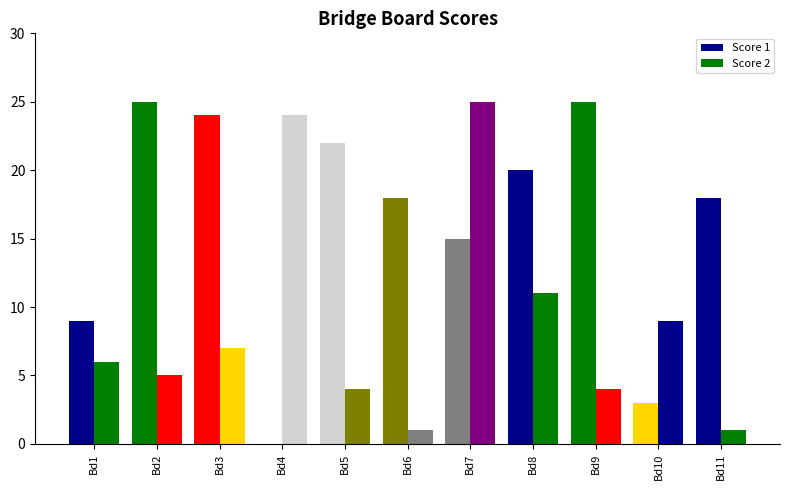

What is the maximum value for Score 2?

25